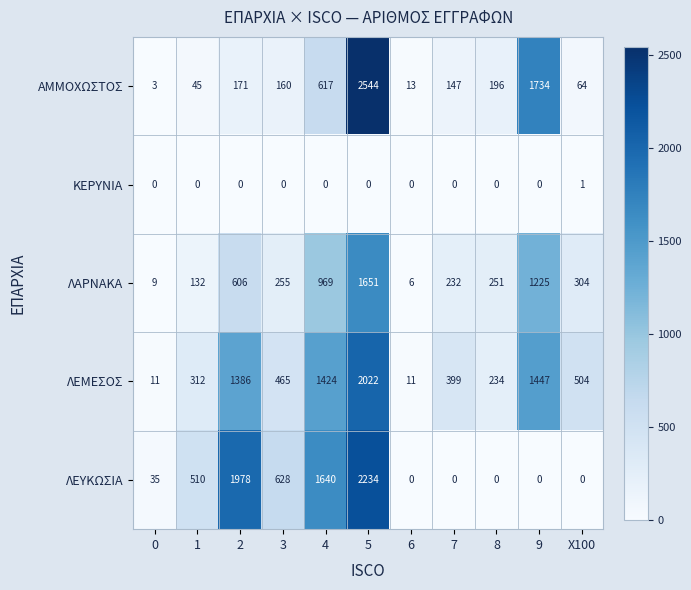

Which category has the highest value in the ΚΕΡΥΝΙΑ series?

X100